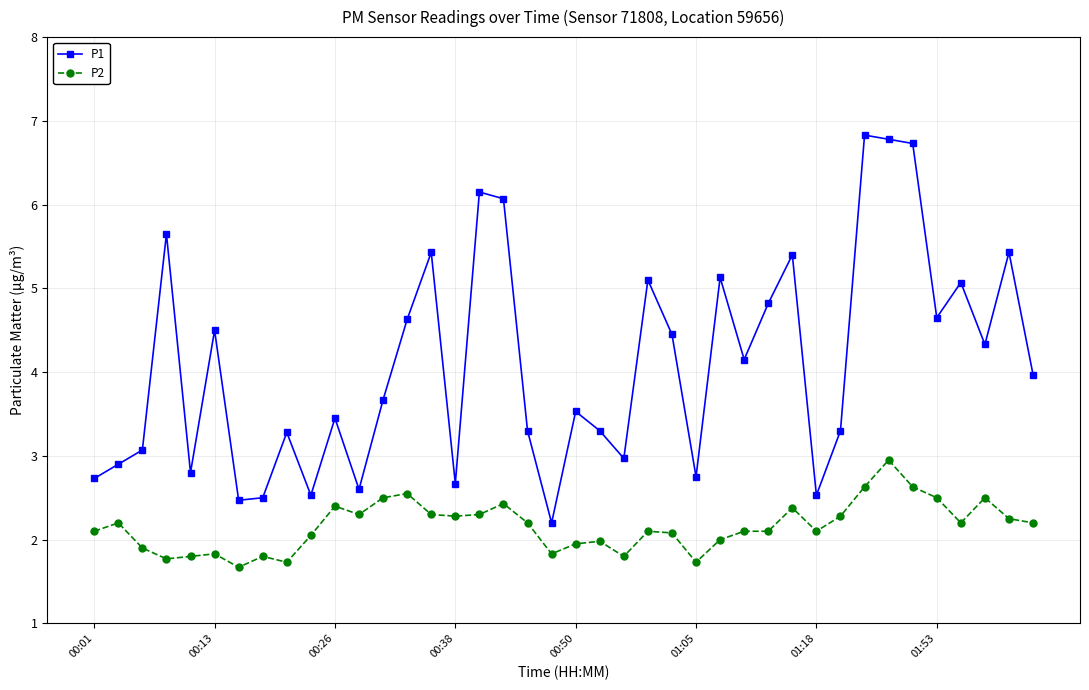

What is the average value of the P2 series?

2.2